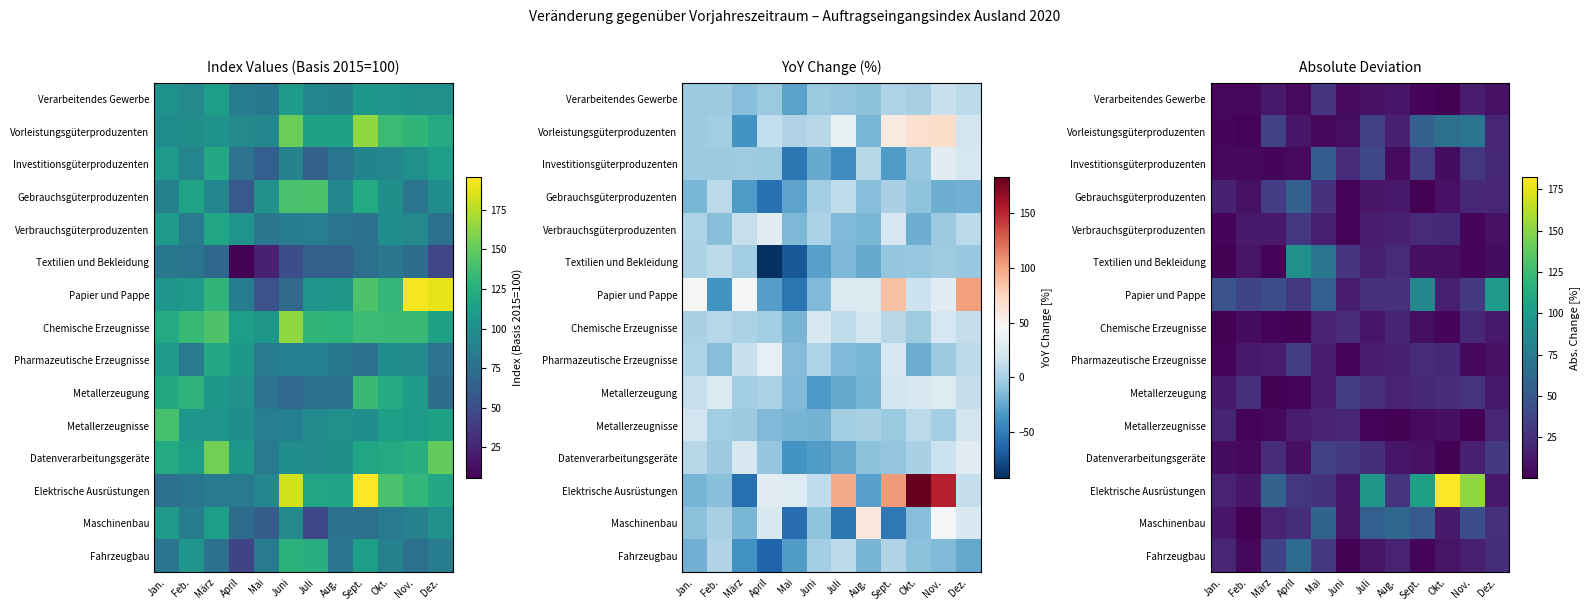

What is the difference between the Elektrische Ausrüstungen values at Mai and Juli?

69.6